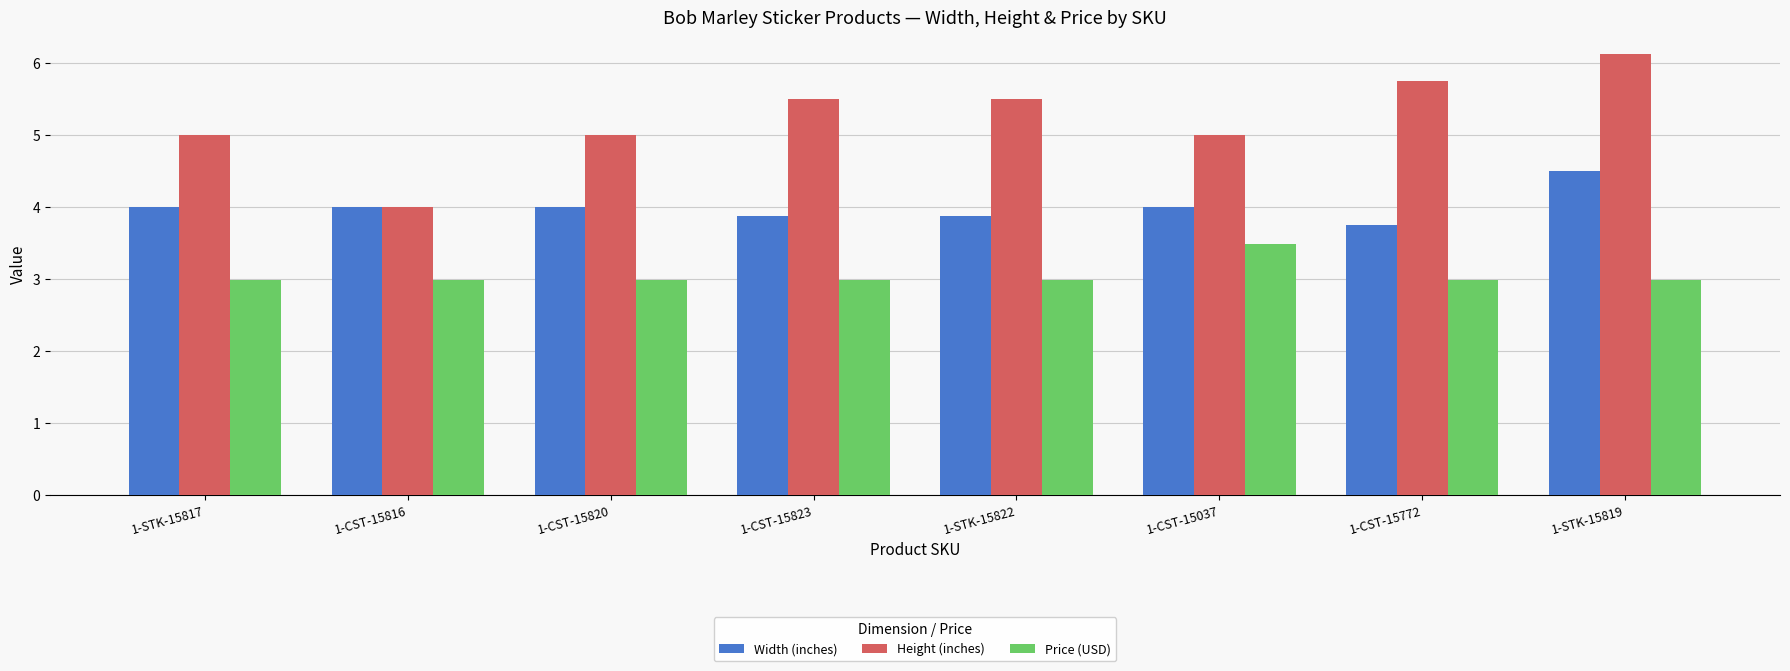

Rank the series by their average value, from lowest to highest.

Price (USD), Width (inches), Height (inches)